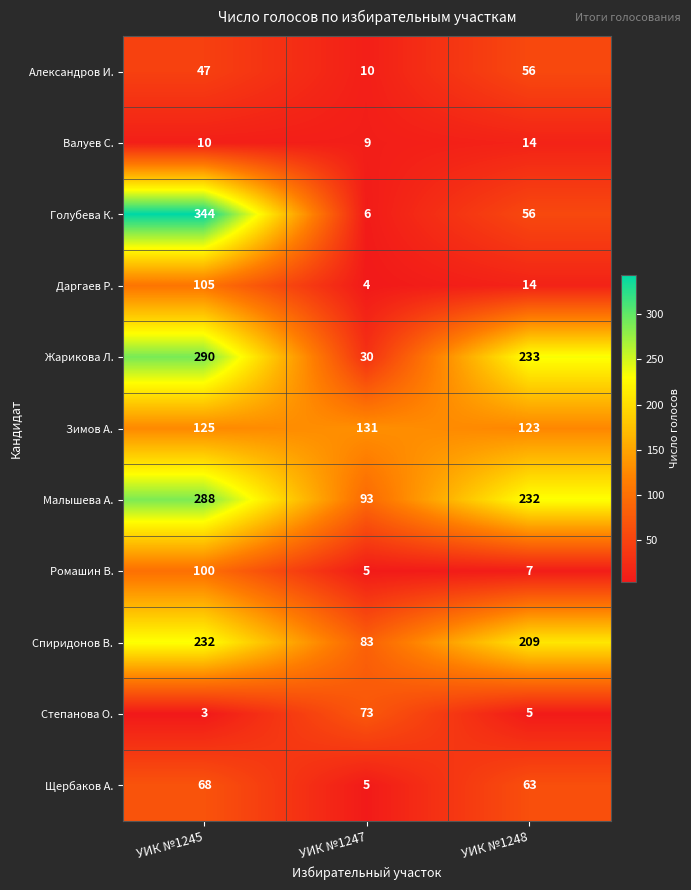

At which category is the sum across all series the highest?

УИК №1245